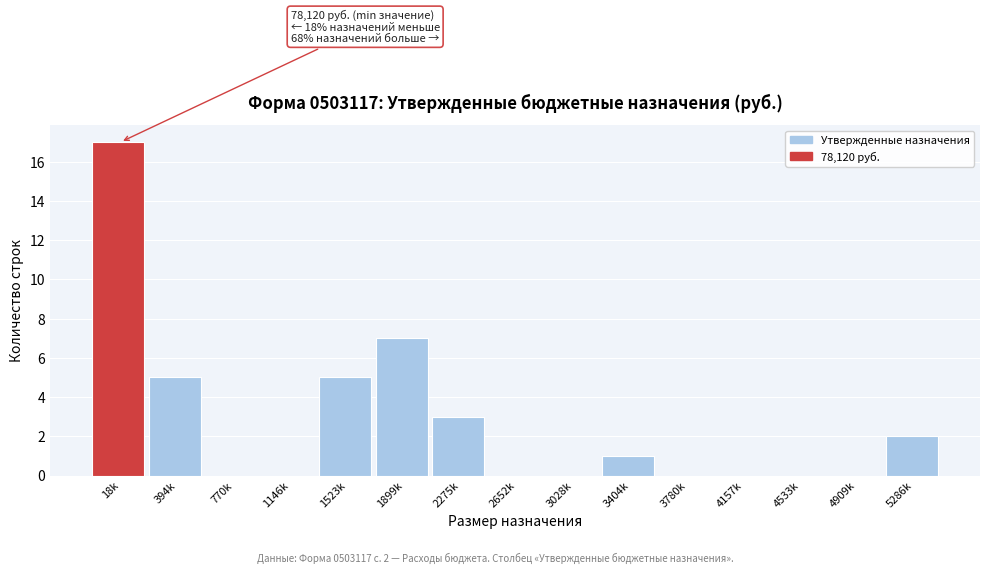

Reading right to left, extract all data points from this chart.

5286k=2	4909k=0	4533k=0	4157k=0	3780k=0	3404k=1	3028k=0	2652k=0	2275k=3	1899k=7	1523k=5	1146k=0	770k=0	394k=5	18k=17